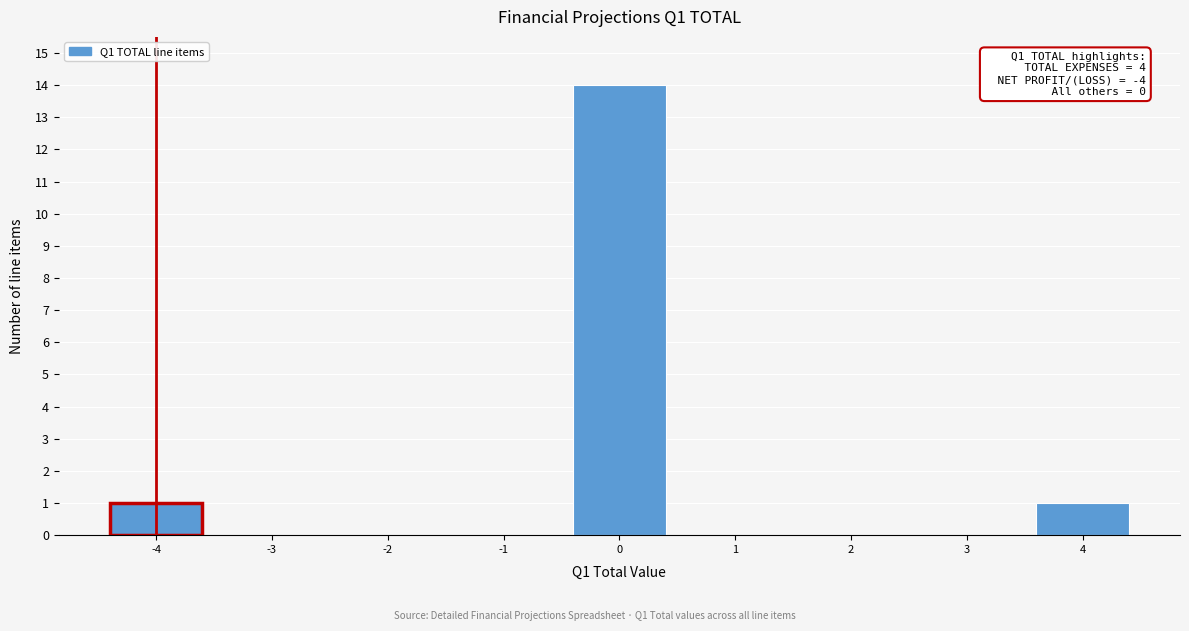

Over which range of the x-axis is the bar tallest?

-0.5 to 0.5